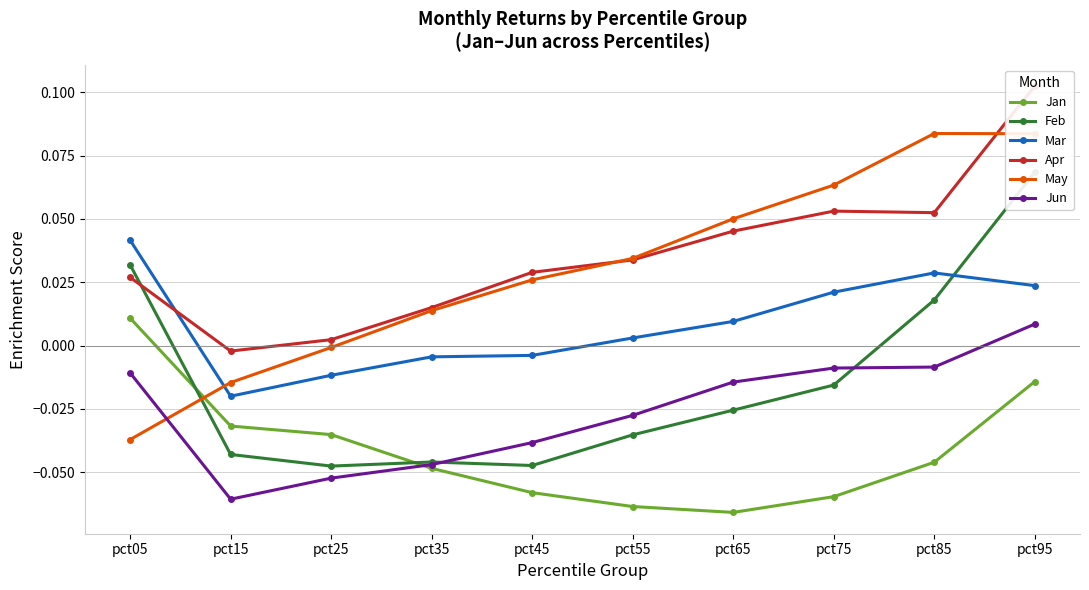

Is the value of Feb at pct05 greater than the value of Jun at pct45?

Yes